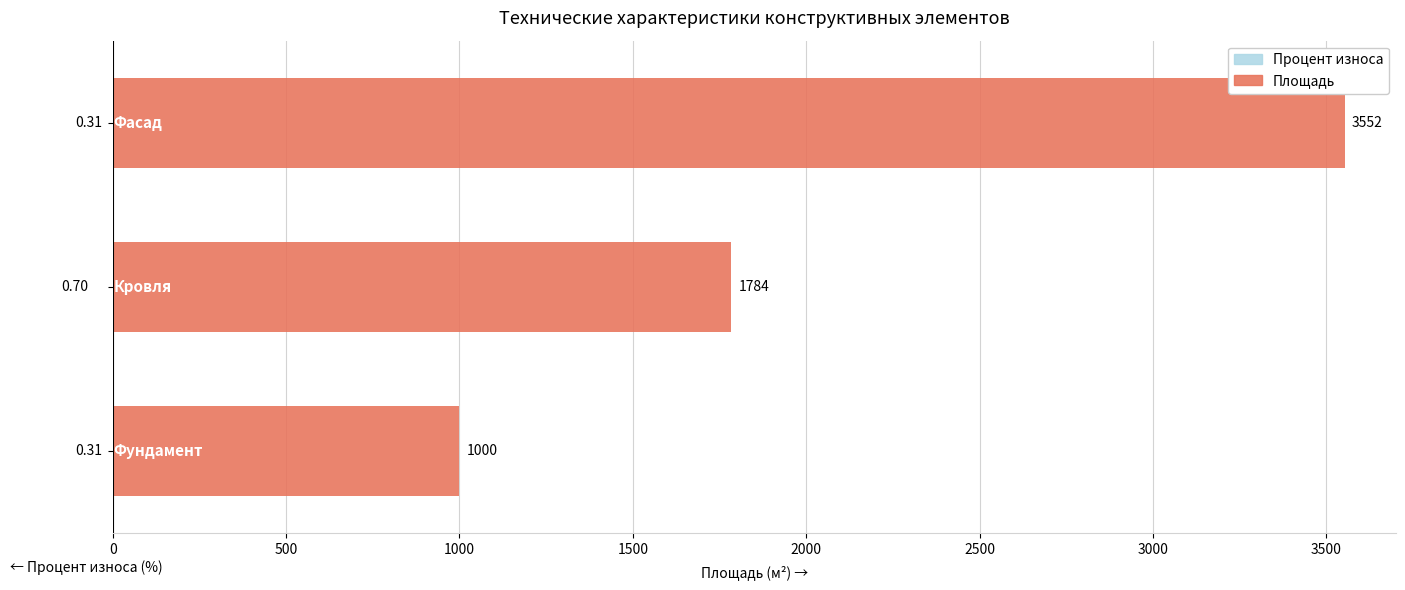

What are all the series names shown in the legend?

Площадь, Процент износа